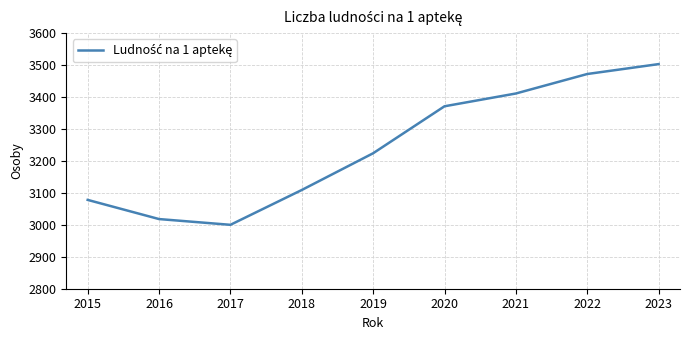

Rank the categories by value from highest to lowest.

2023, 2022, 2021, 2020, 2019, 2018, 2015, 2016, 2017